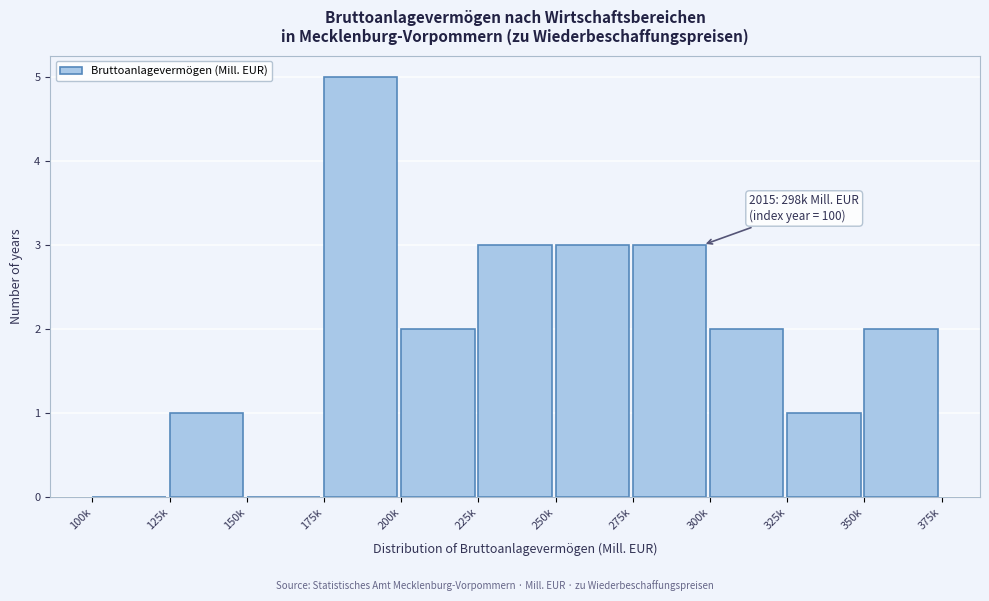

Reading right to left, what are all the values shown in this chart?

350k=2	325k=1	300k=2	275k=3	250k=3	225k=3	200k=2	175k=5	150k=0	125k=1	100k=0